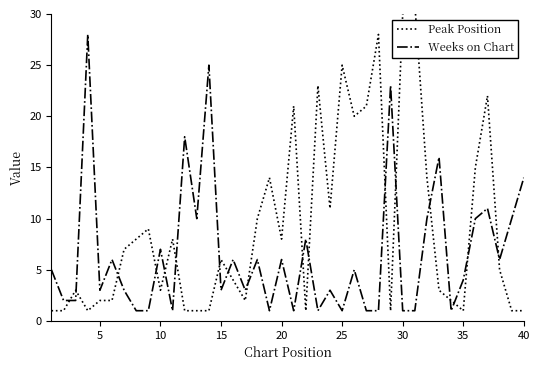

Is it true that Weeks on Chart equals 4 at 15?

False